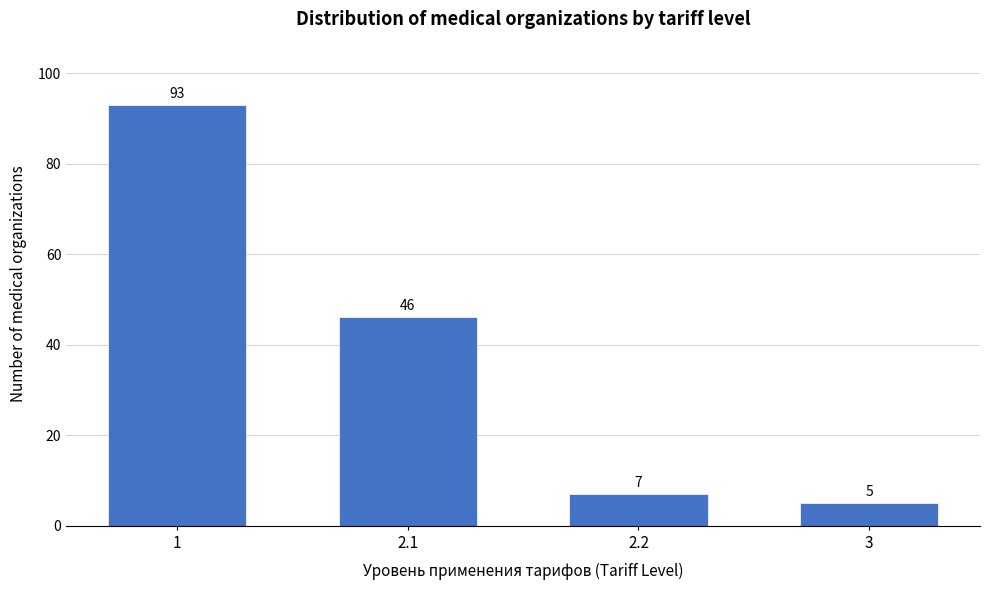

Reading left to right, extract all data points from this chart.

1=93	2.1=46	2.2=7	3=5